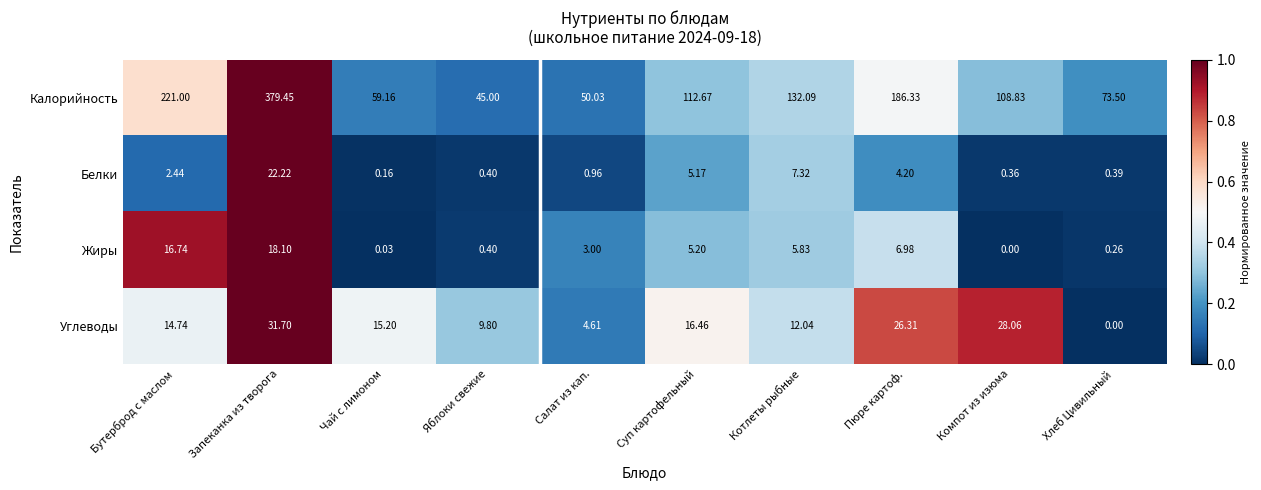

At how many categories does at least one series exceed 0?

10